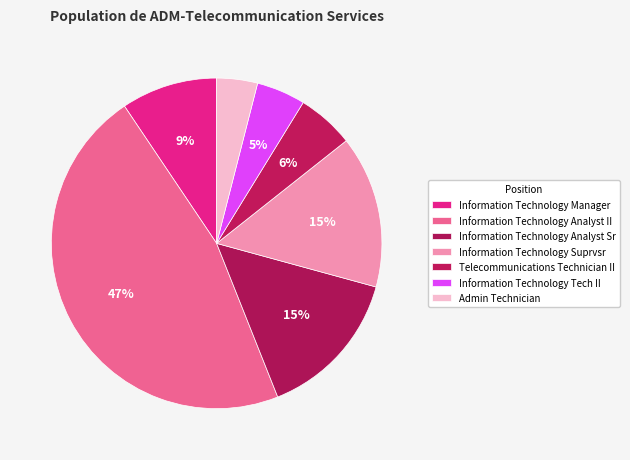

How many segments does this pie chart have?

7